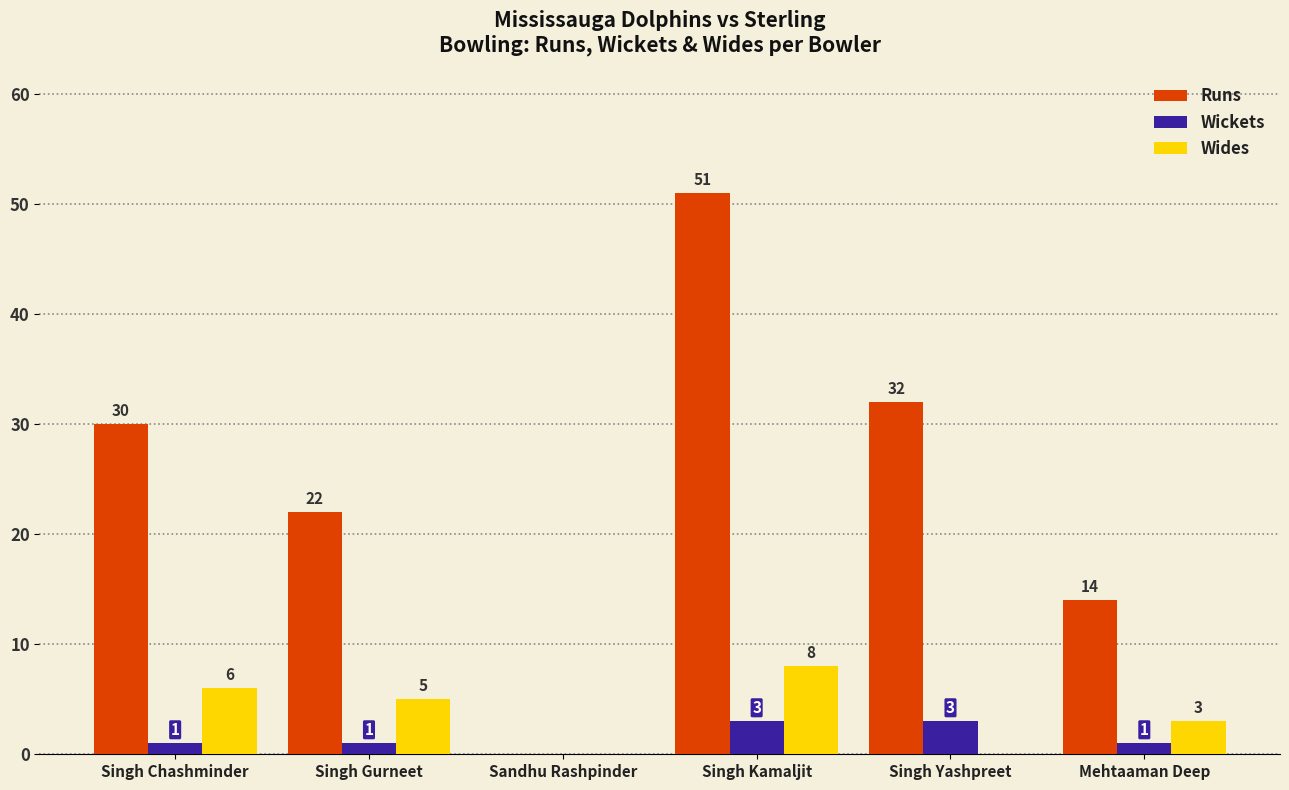

Which series has the largest total across all categories?

Runs